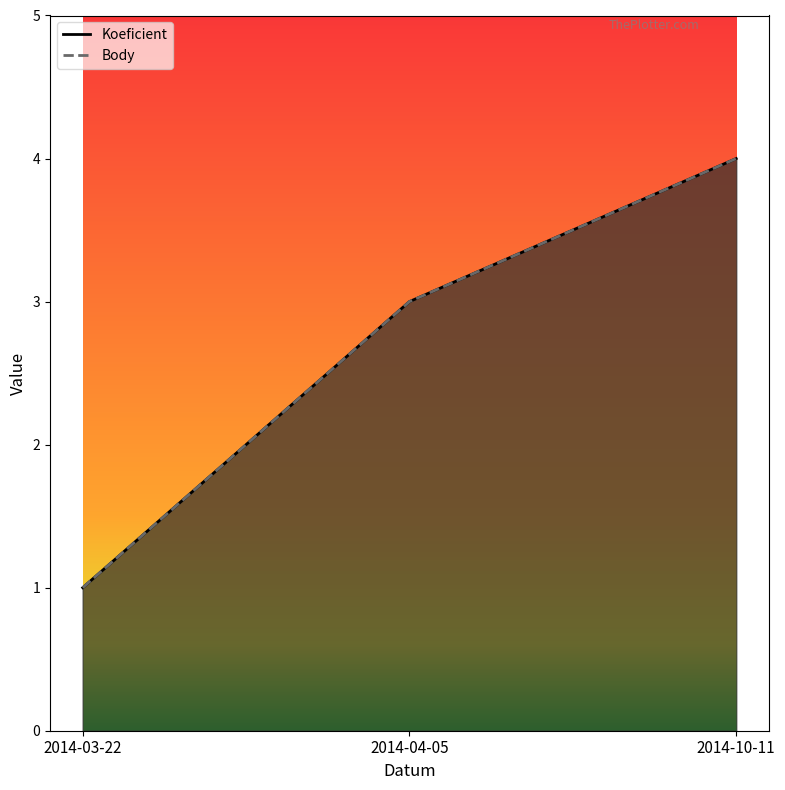

What is the sum of all Koeficient values?

8